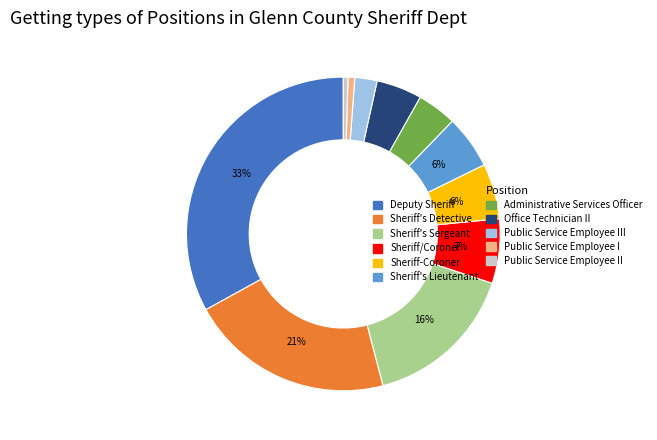

Do Public Service Employee III and Public Service Employee I together represent more than half of the pie?

No